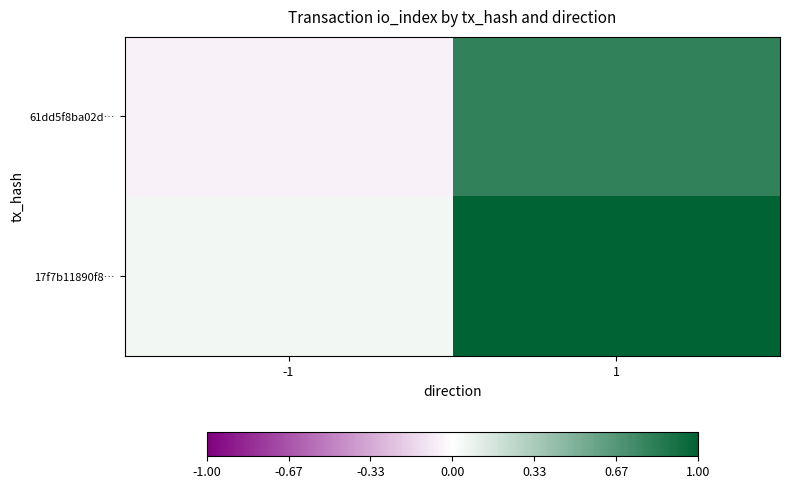

Which has a higher value, -1 or 1?

1